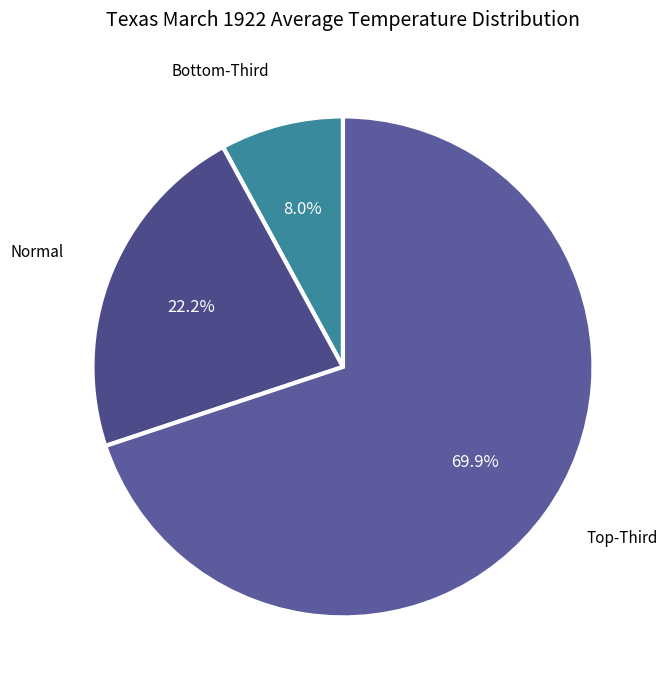

Count the number of slices in the pie.

3